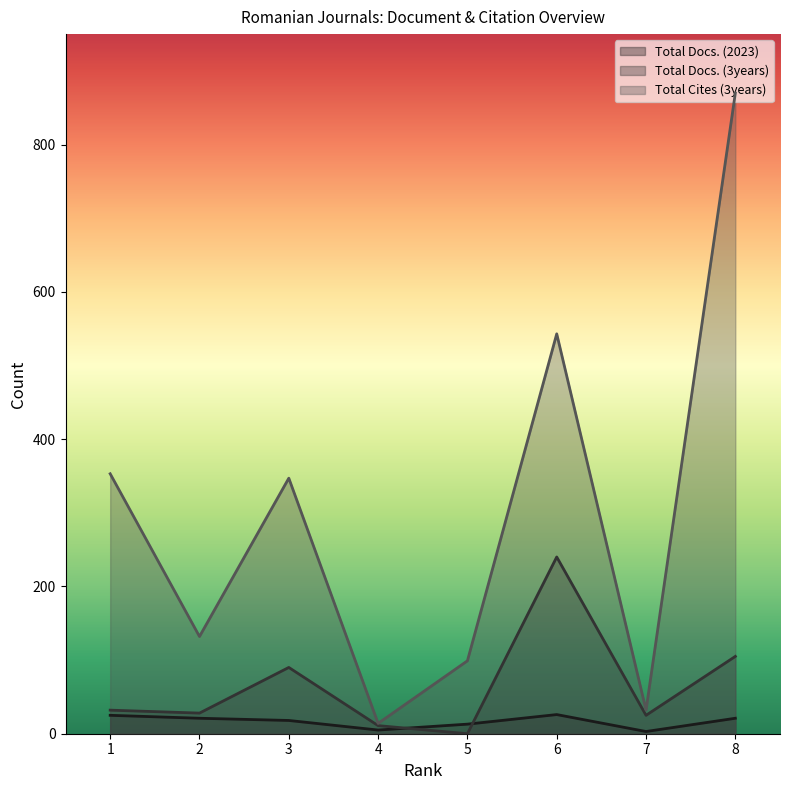

List the labels in order of Total Docs. (2023) value, largest first.

6, 1, 2, 8, 3, 5, 4, 7